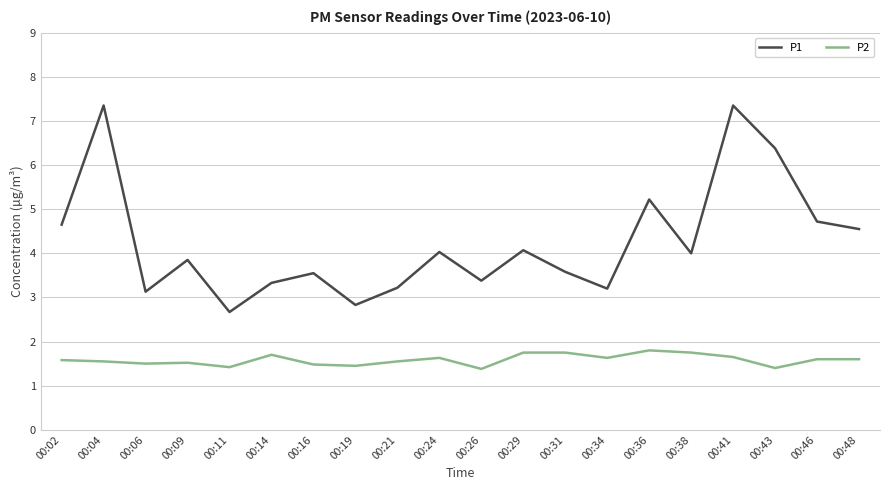

True or false: P1 and P2 cross at least once.

False